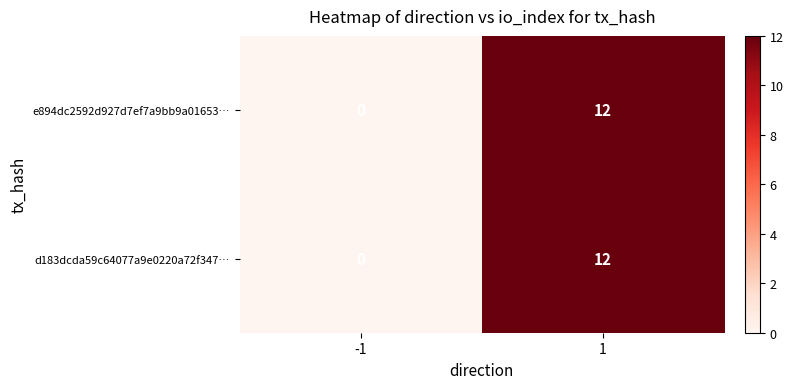

What is the average value of the d183dcda59c64077a9e0220a72f347… series?

6